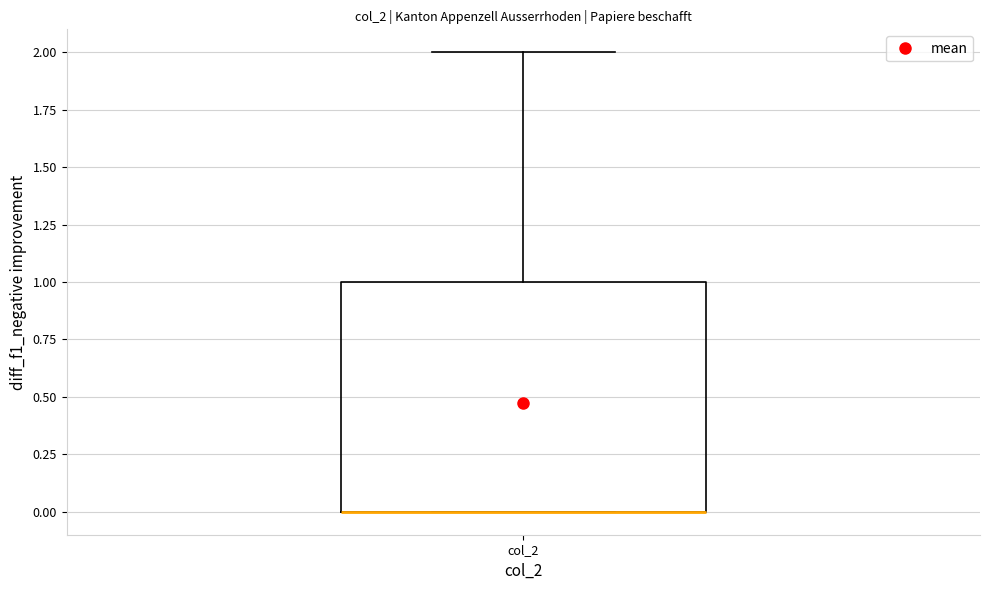

Read this box plot against the y-axis: the position of the median line, the range covered by the box, and the ends of both whiskers. The values are not printed on the chart, so give them approximately, as read against the axis.

median 0 (drawn on the box's lower edge), box 0 to 1, whiskers 0 to 2